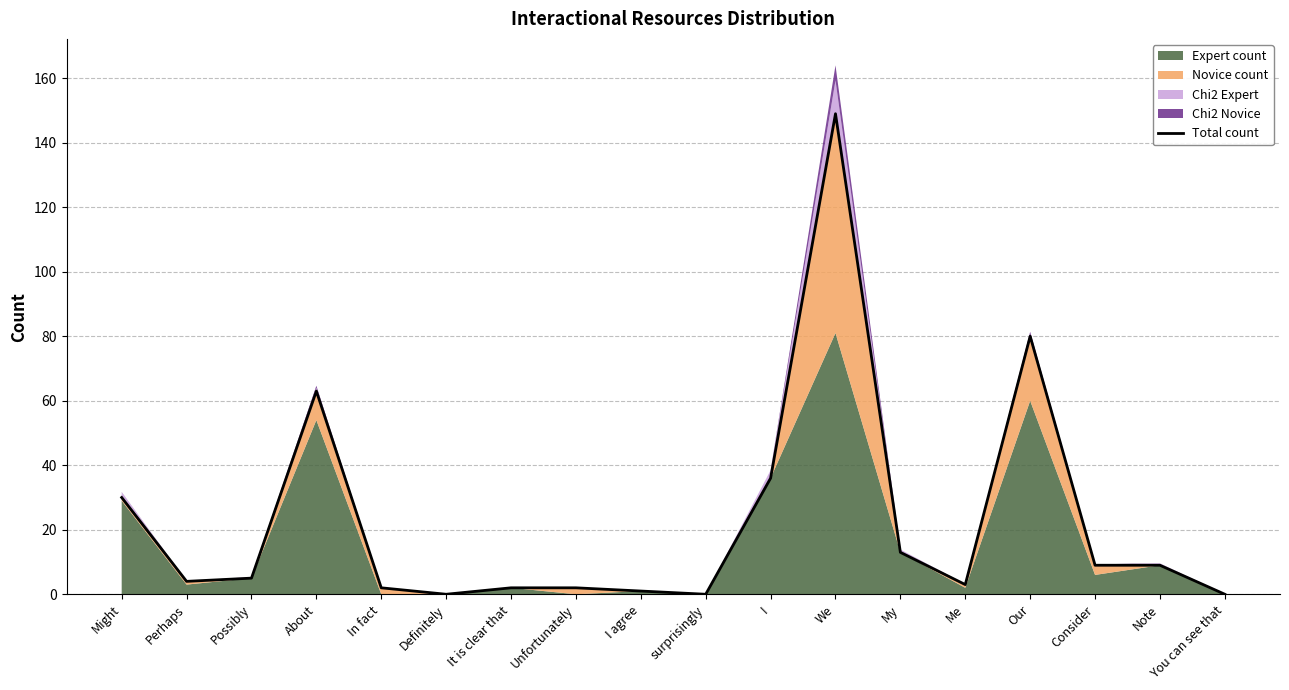

How many values exceed 5?

8